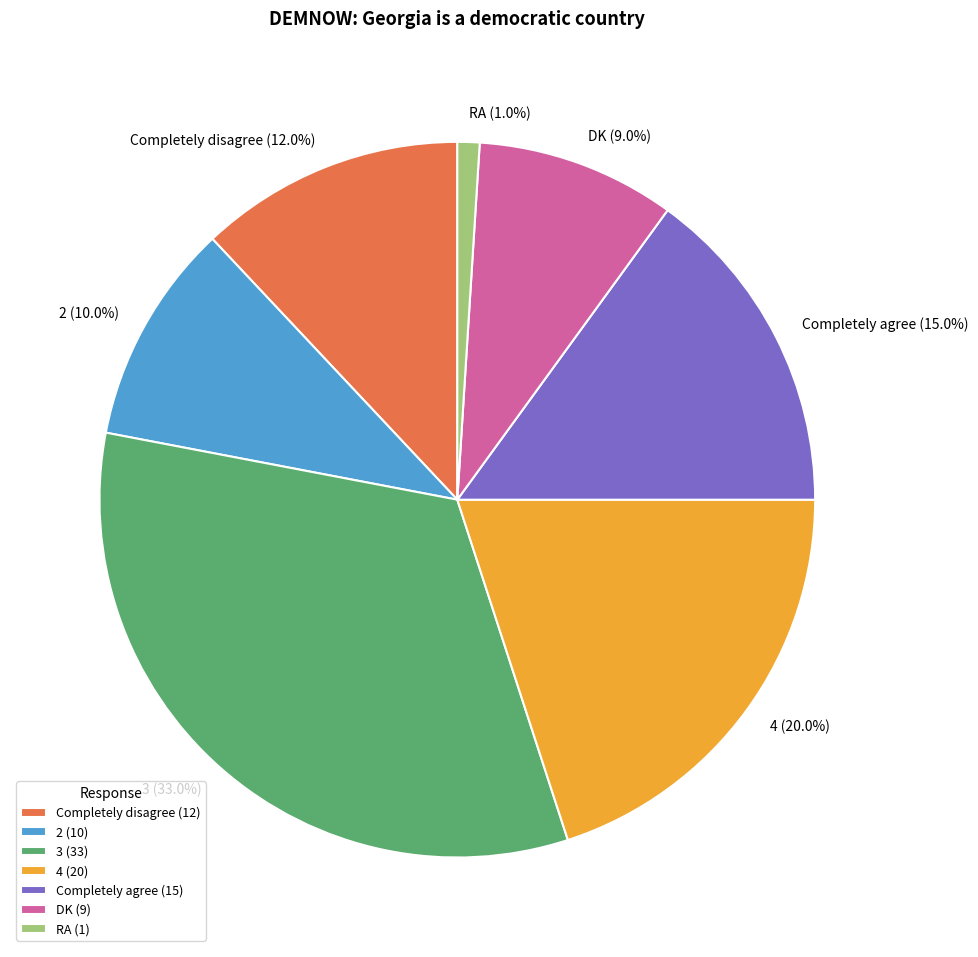

What is the ratio of the value at 3 to the value at RA?

33.0